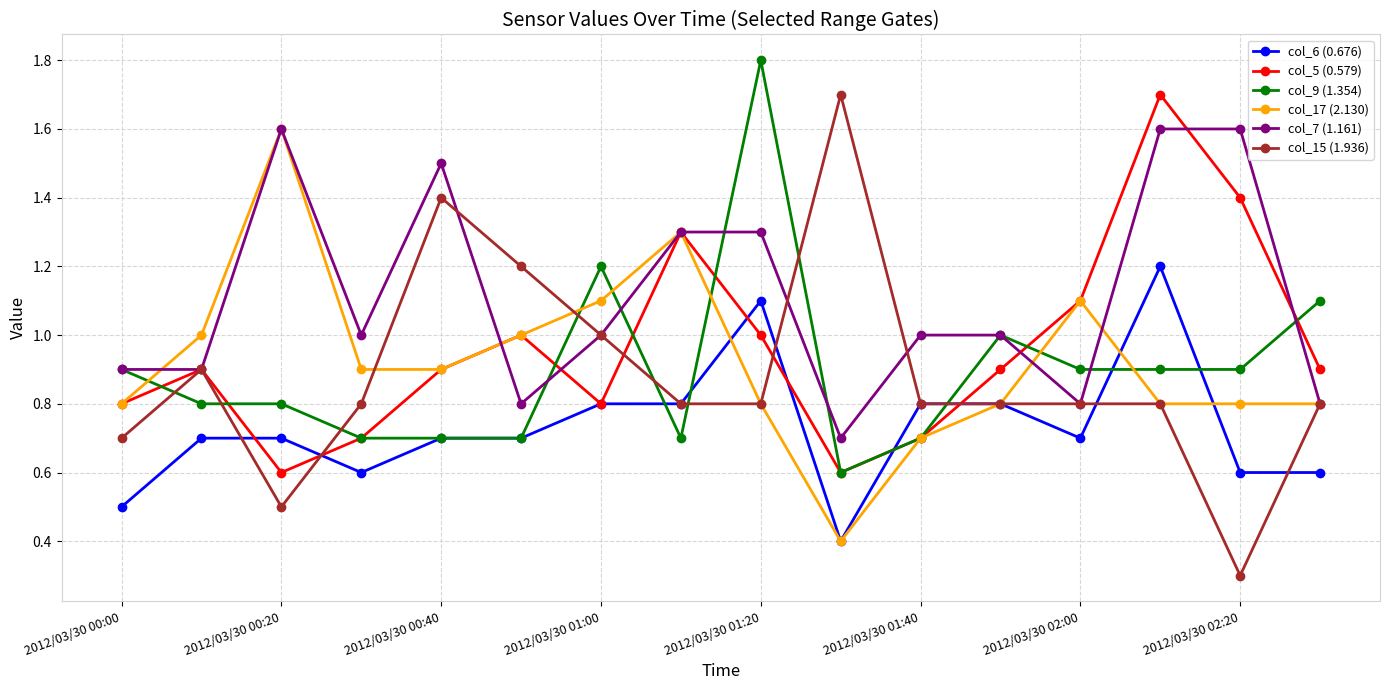

What is the greatest value displayed?

1.8